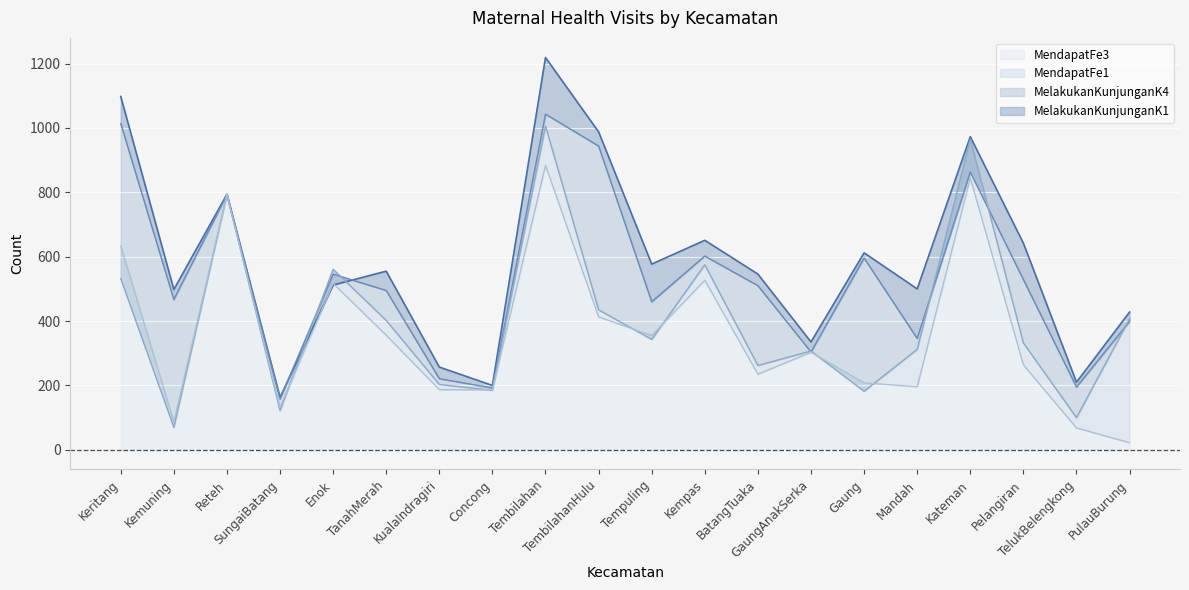

At which label is MendapatFe1 closest to 538?

Keritang